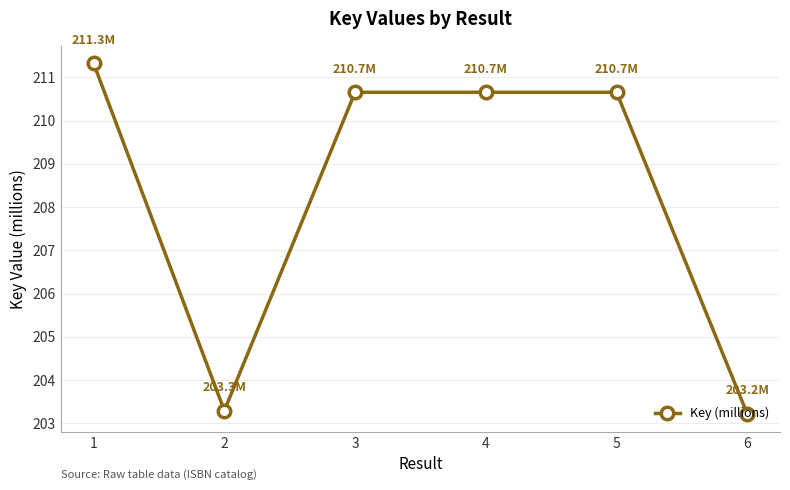

The chart shows a value of 319.7 at 1. True or false?

False